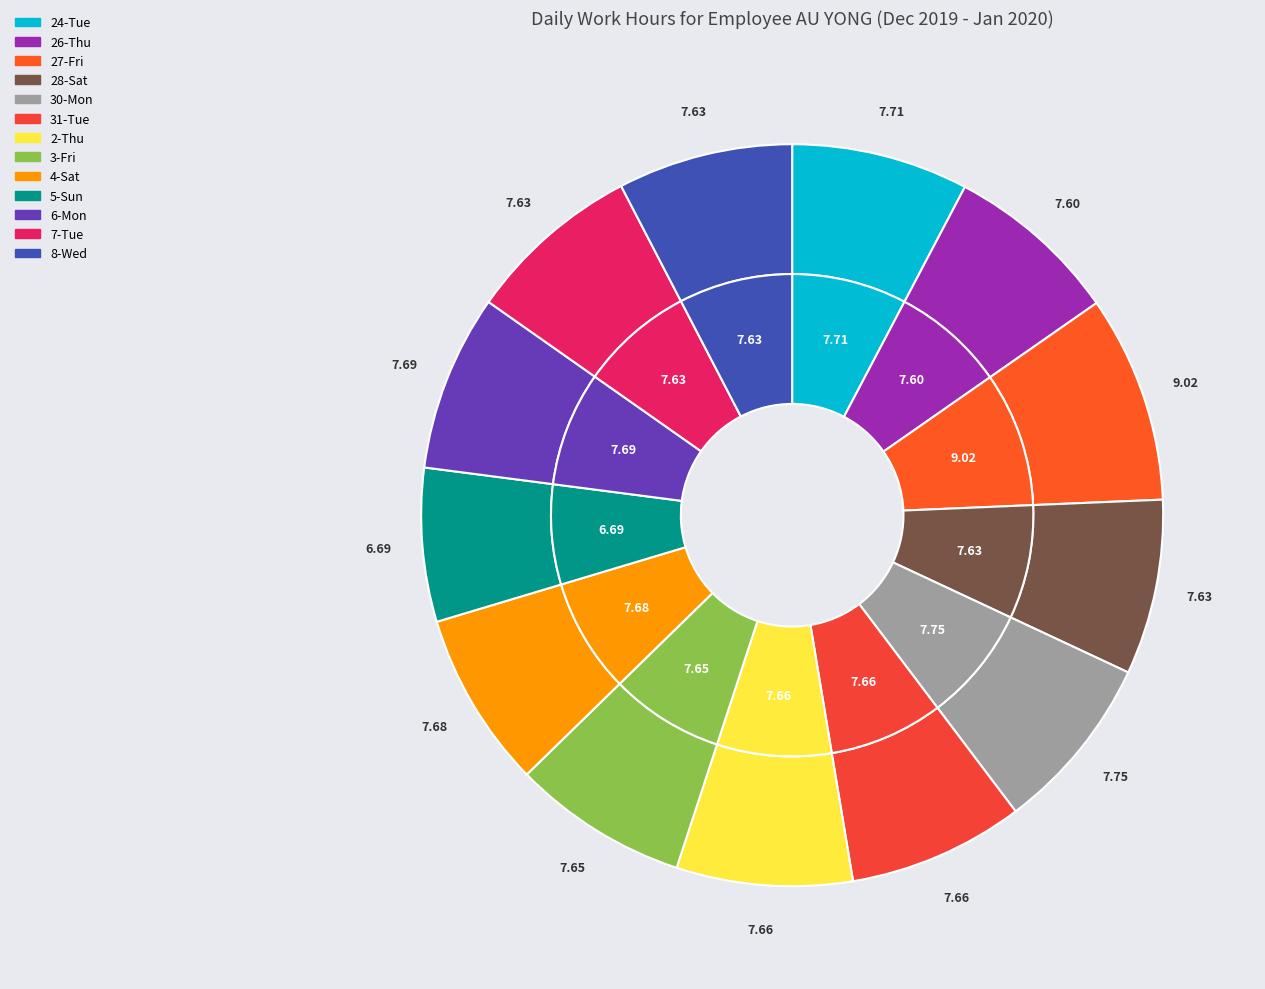

Is there a majority slice in this chart?

No